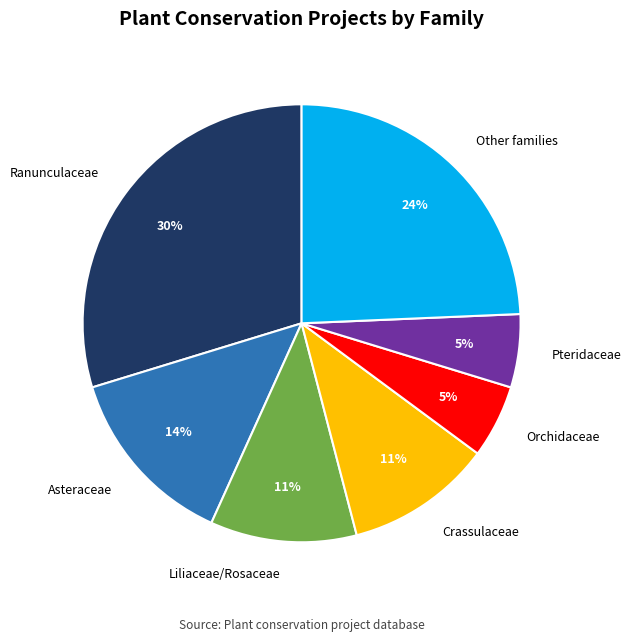

Which category has the biggest portion of the pie?

Ranunculaceae